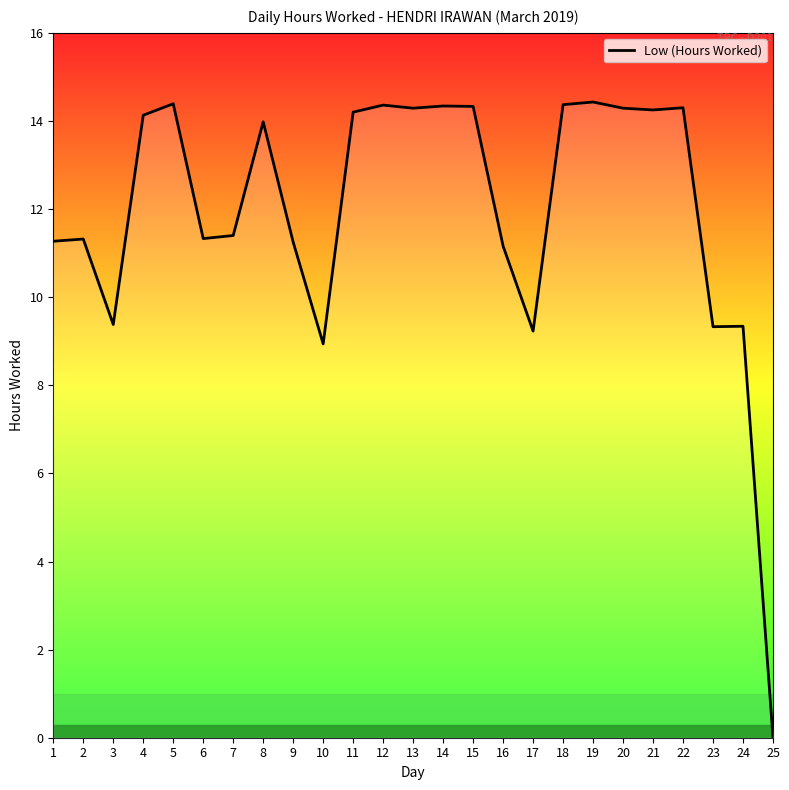

Where is the first local minimum?

3